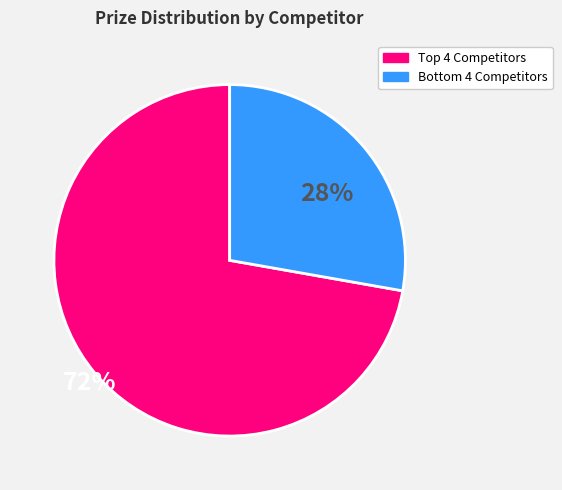

Rank the categories by value from lowest to highest.

Bottom 4 Competitors, Top 4 Competitors